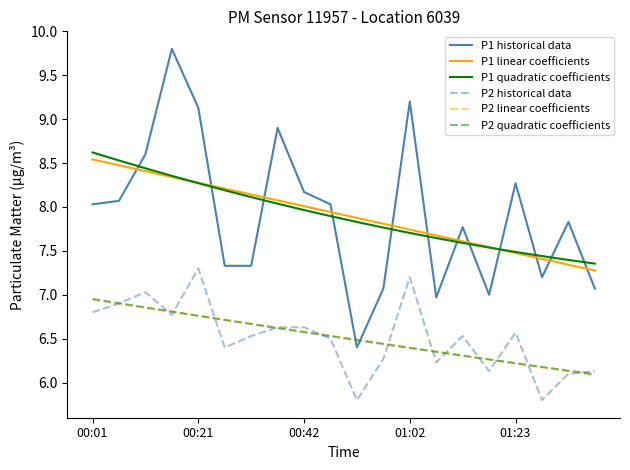

Which series has the widest spread of values?

P1 historical data